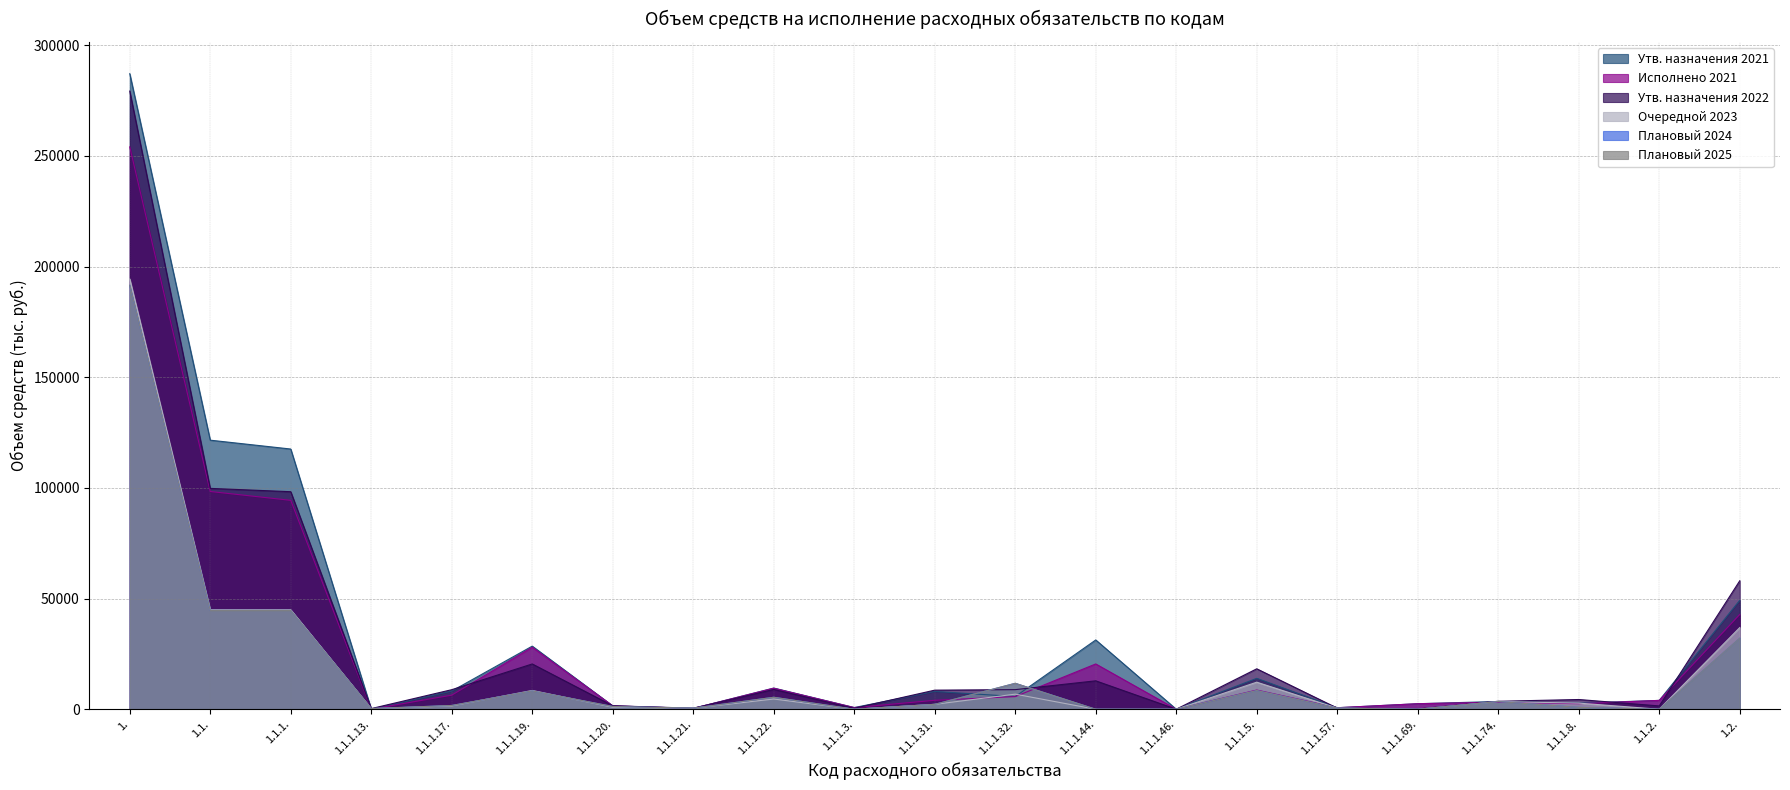

What is the difference between the maximum and second lowest values in the Очередной 2023 series?

194418.1